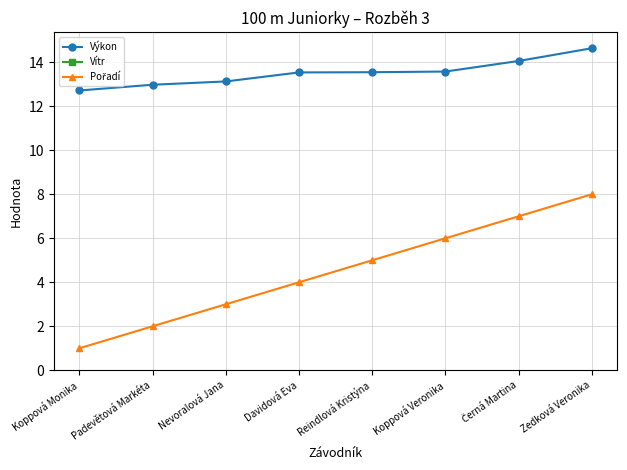

At which category is the sum across all series the highest?

Zedková Veronika